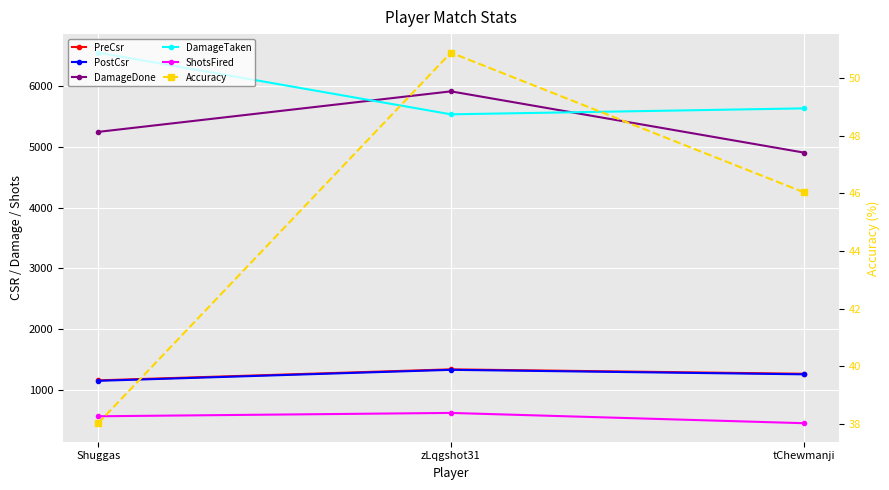

Reading left to right, transcribe all the data shown in this chart.

PreCsr: Shuggas=1159.0	zLqgshot31=1340.0	tChewmanji=1267.0
PostCsr: Shuggas=1151.0	zLqgshot31=1332.0	tChewmanji=1258.0
DamageDone: Shuggas=5247.0	zLqgshot31=5914.0	tChewmanji=4907.0
DamageTaken: Shuggas=6551.0	zLqgshot31=5536.0	tChewmanji=5634.0
ShotsFired: Shuggas=568.0	zLqgshot31=623.0	tChewmanji=454.0
Accuracy: Shuggas=38.0	zLqgshot31=50.9	tChewmanji=46.0